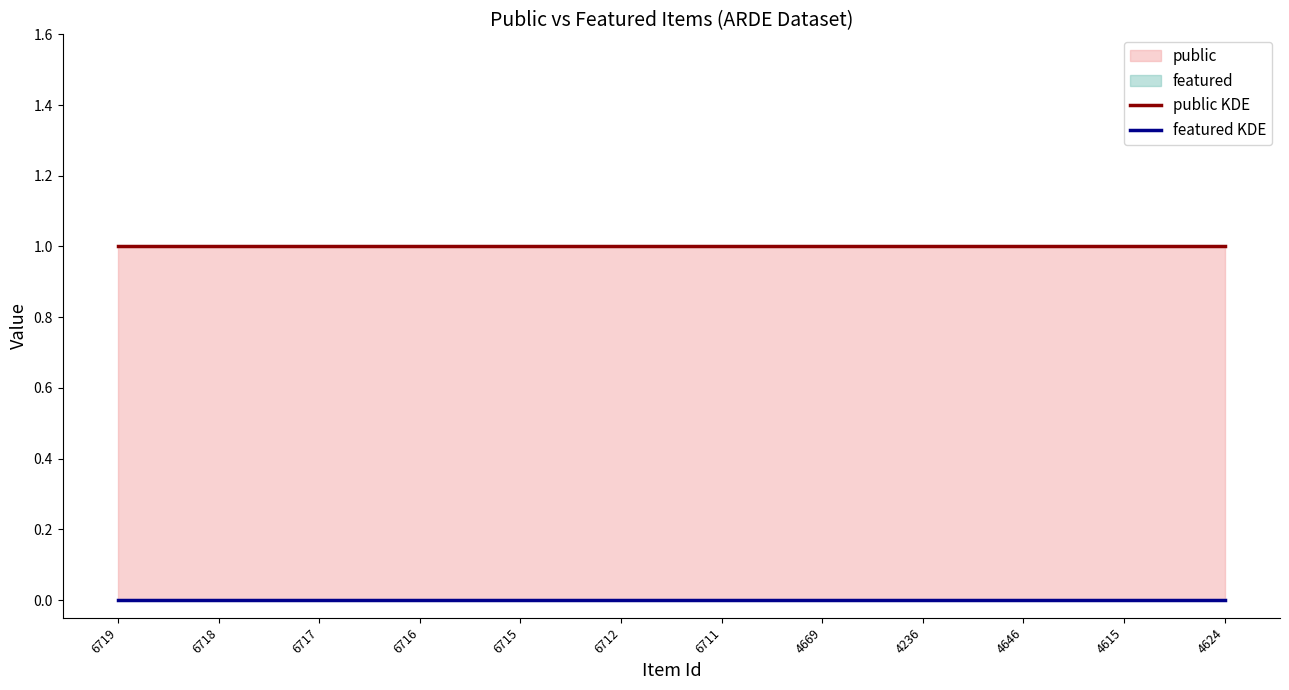

True or false: featured KDE has more than 2 points higher than both neighbors.

False